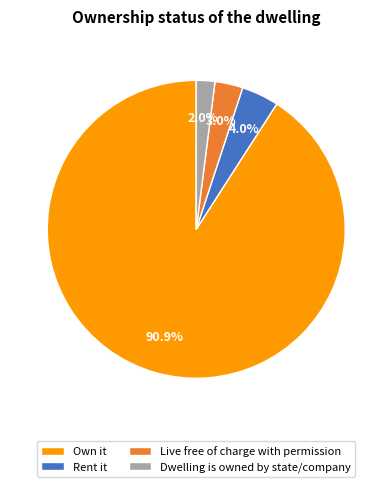

Is the sum of Live free of charge with permission and Own it greater than half?

Yes